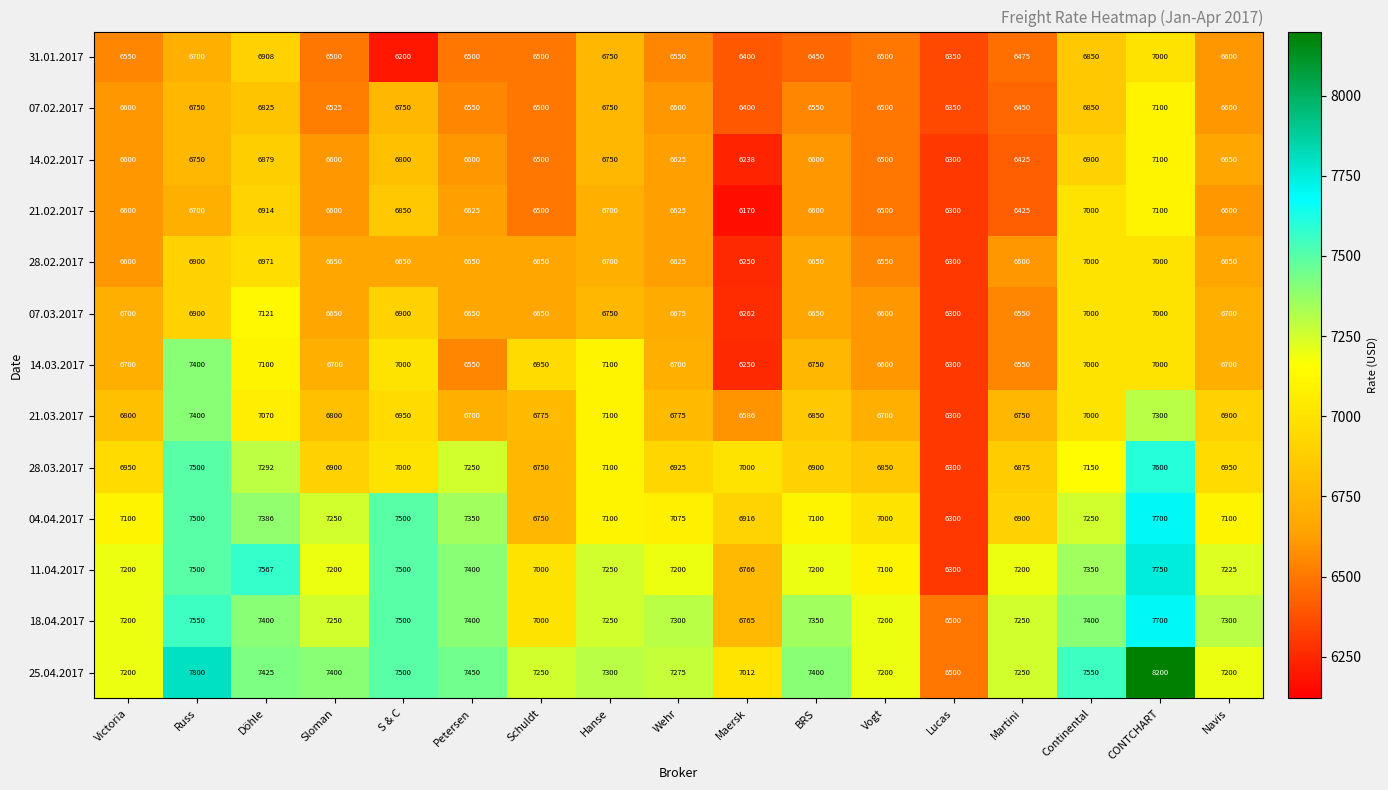

True or false: 18.04.2017 has a value of 10347 at Martini.

False